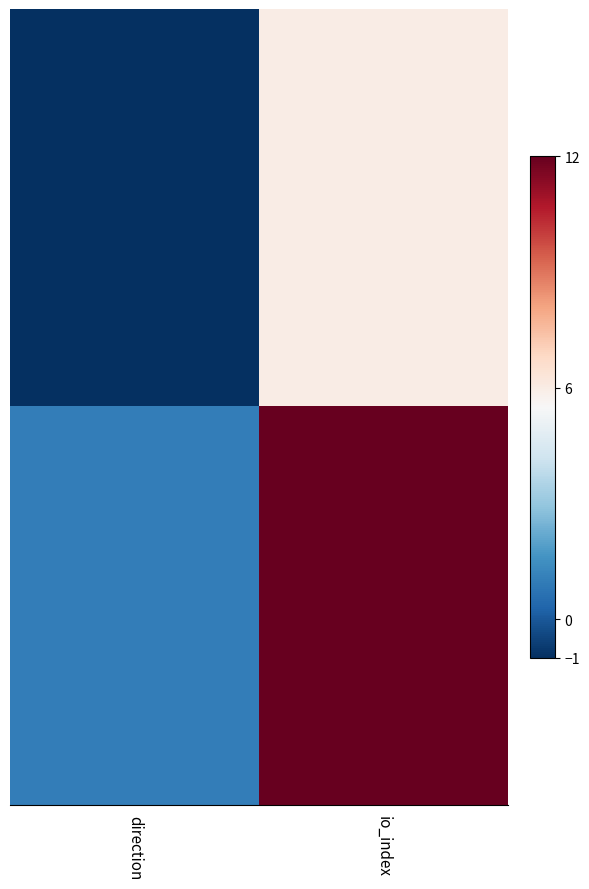

Reading right to left, what are all the values shown in this chart?

1a50fb5c8268bd307eb2180b37a4fa1036c493a: 6	-1
b78a01cffffef567edfe9defbe7ab8011f2cad0: 12	1